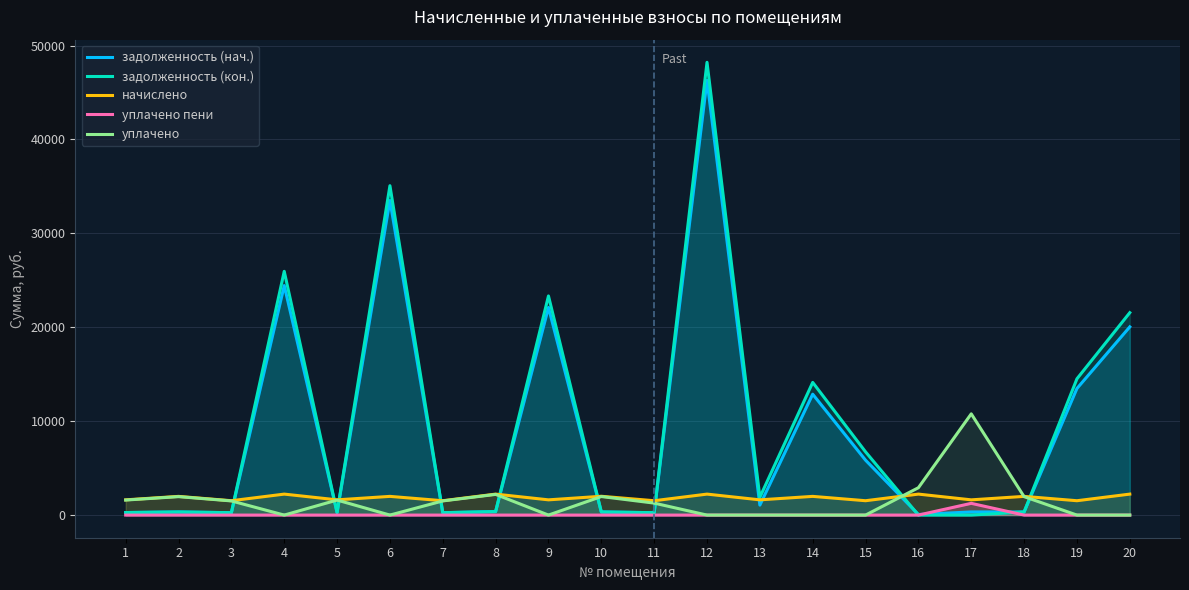

What is the sum of all уплачено пени values?

1251.4